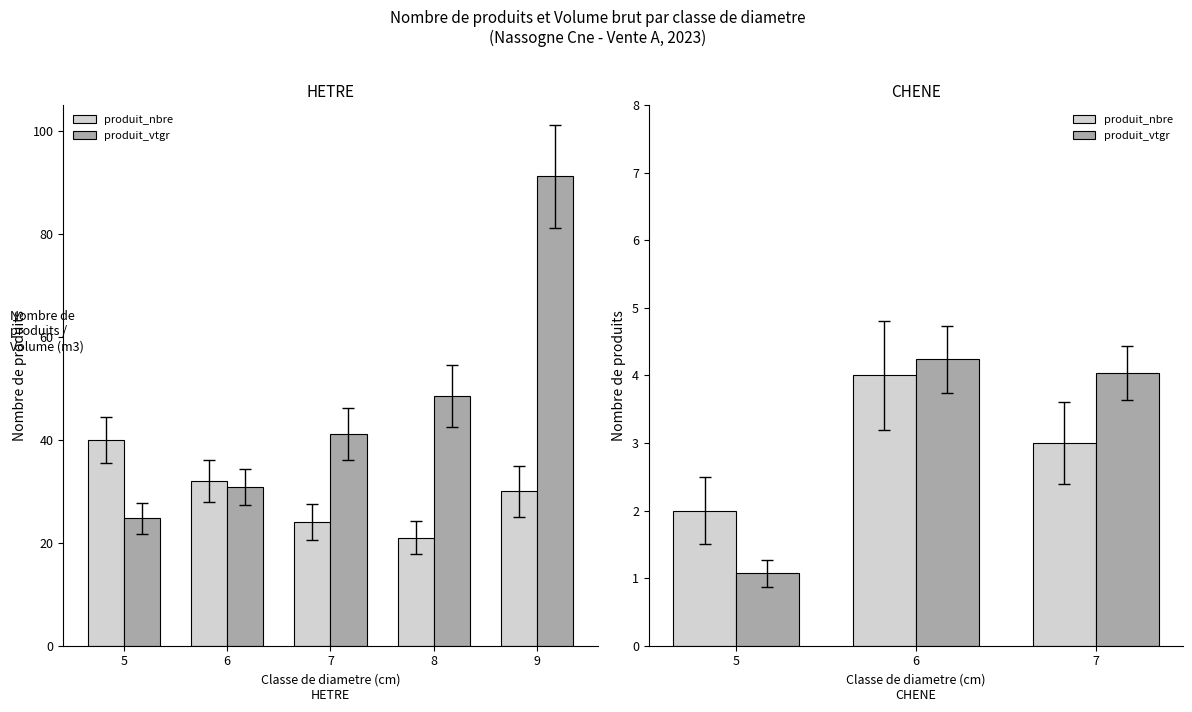

The value of produit_vtgr at 5 is 1.1. True or false?

True